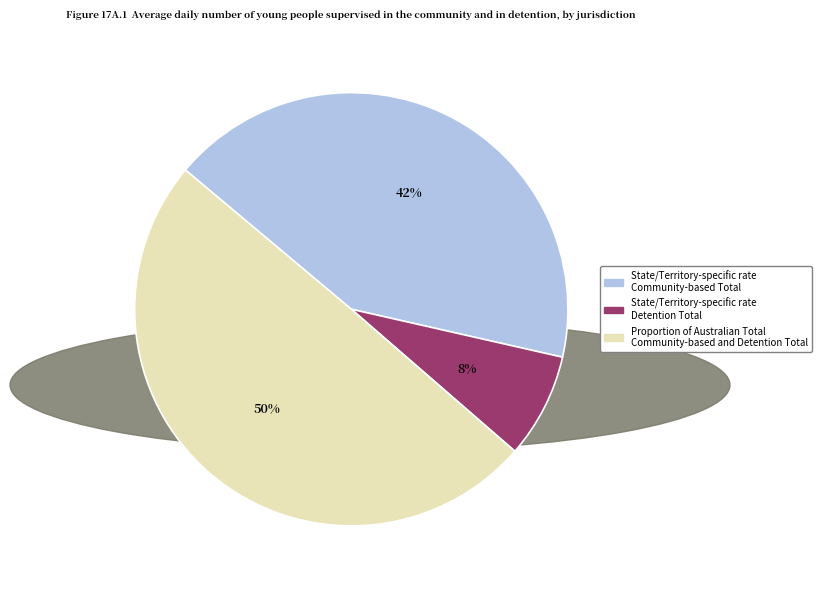

To the nearest percent, what is the difference between the largest and smallest slice percentages?

42%